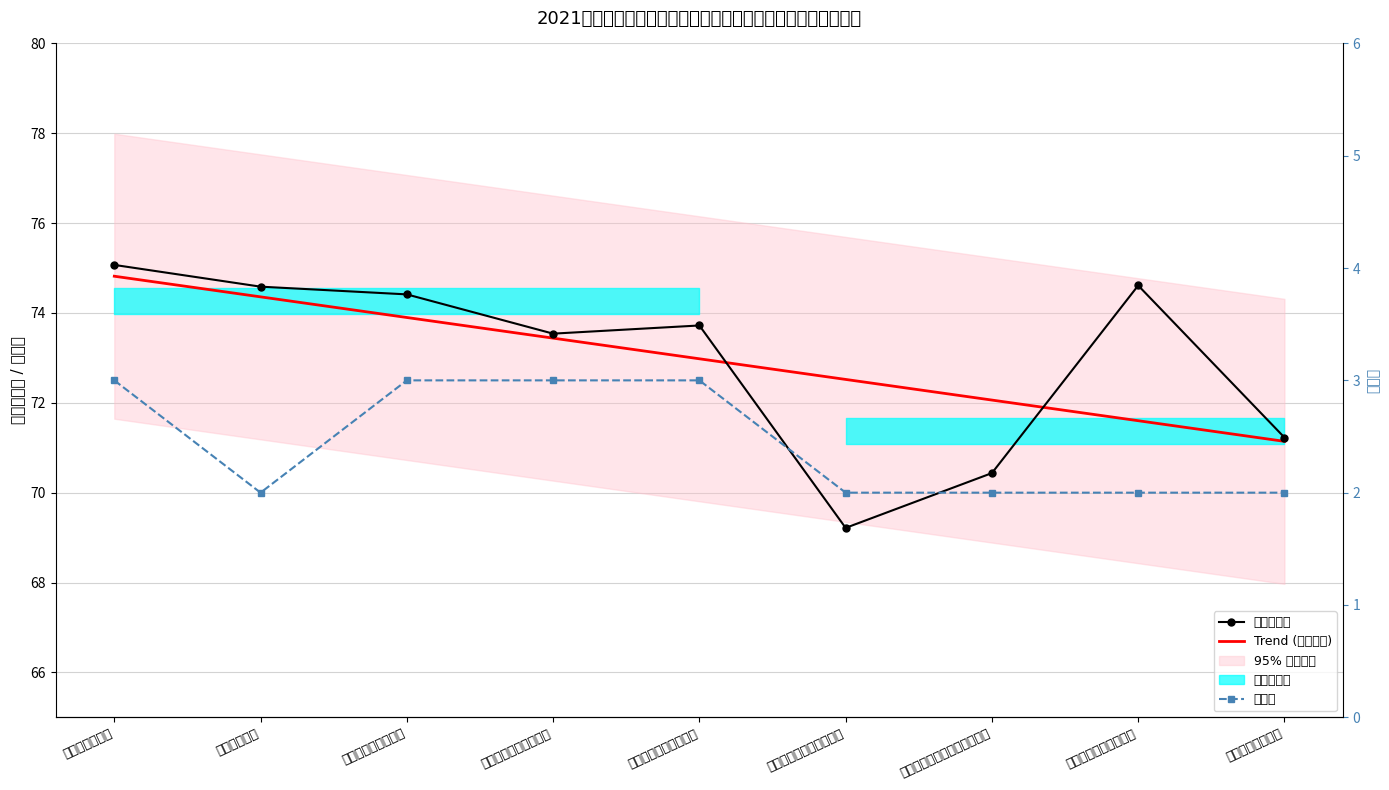

What is the label of the 1st point from the right?

得荣县农牧农村局